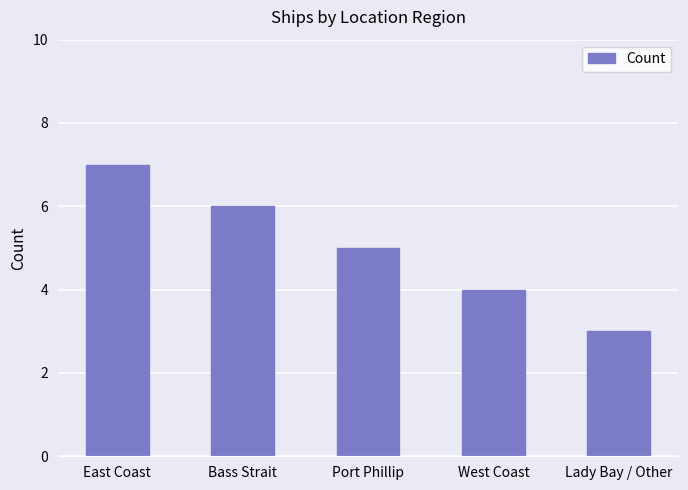

At which label does the data first exceed 5?

East Coast